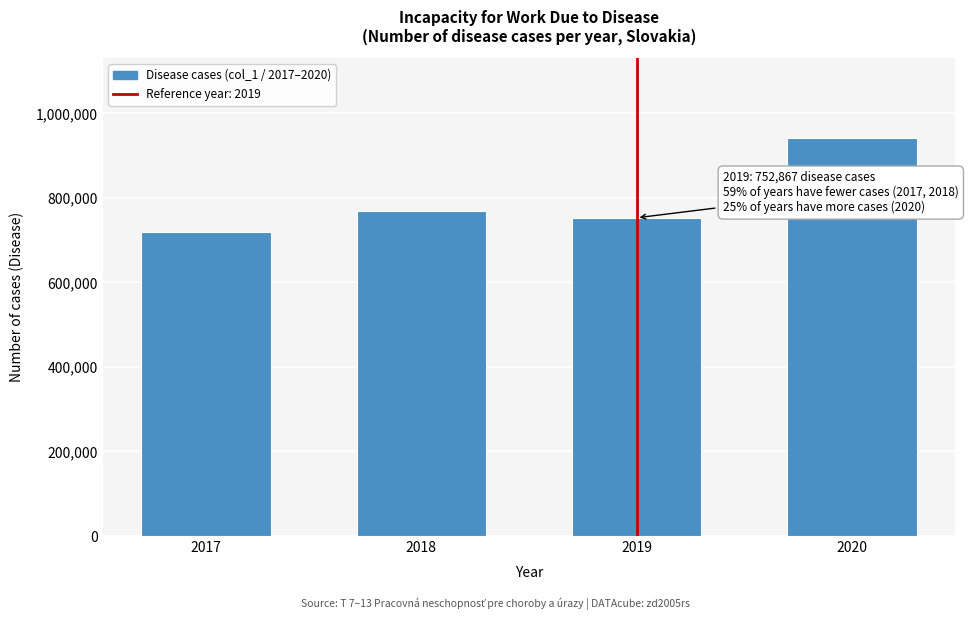

Reading left to right, list all the values displayed in this chart.

2017=718376	2018=769129	2019=752867	2020=941682